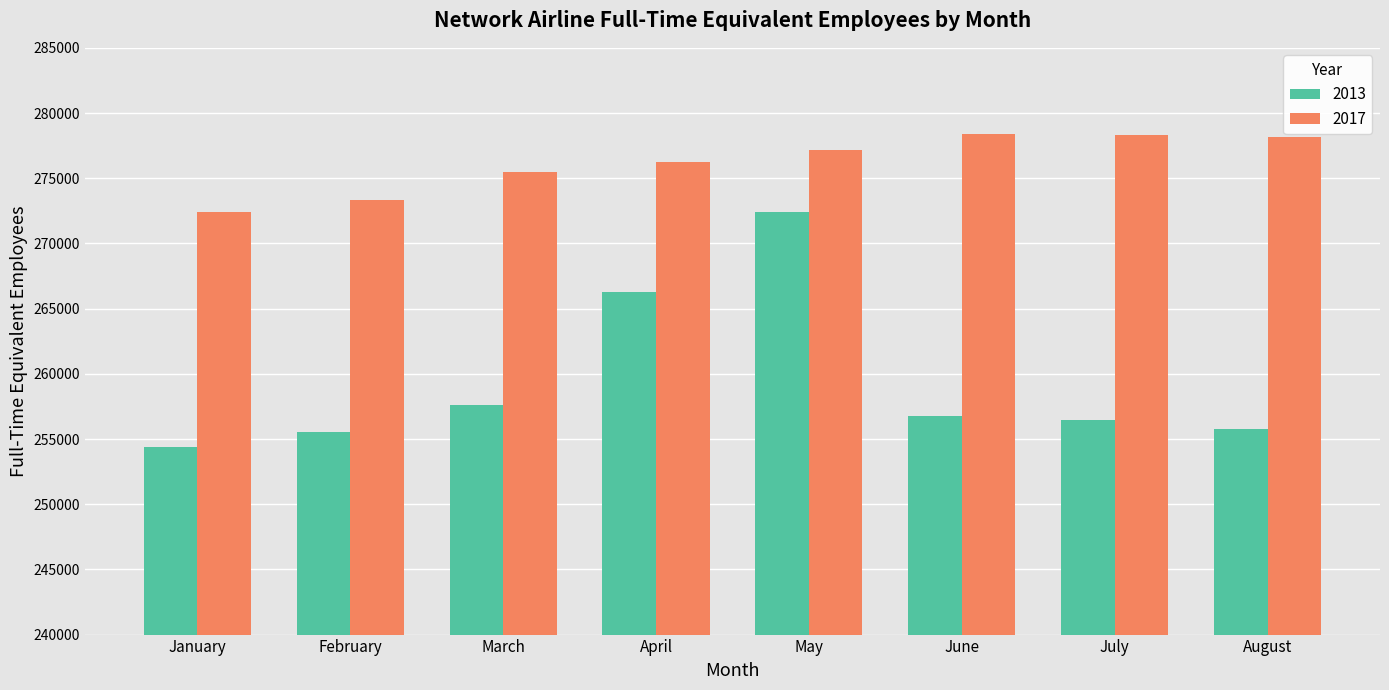

What is the value of the 2017 bar at the 4th from the left?

276225